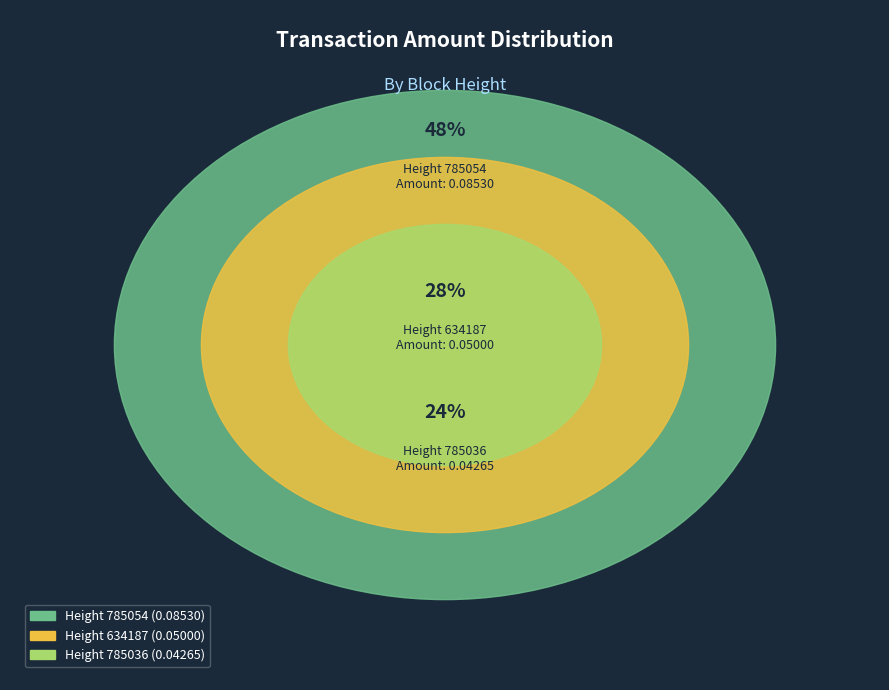

Which slice is the smallest?

785036